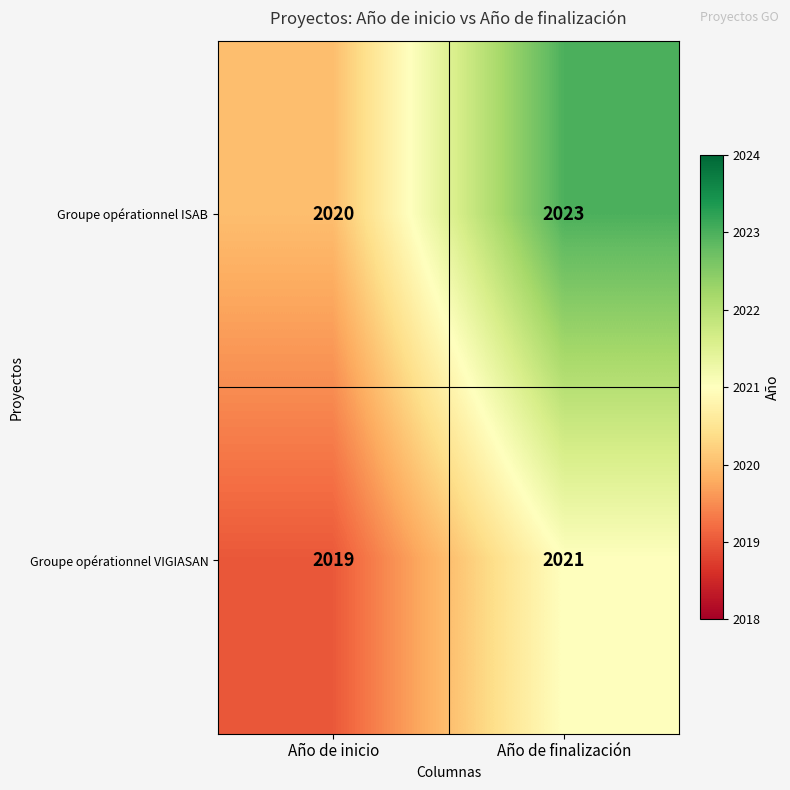

Where is Groupe opérationnel VIGIASAN nearest to the value 2020?

Año de inicio